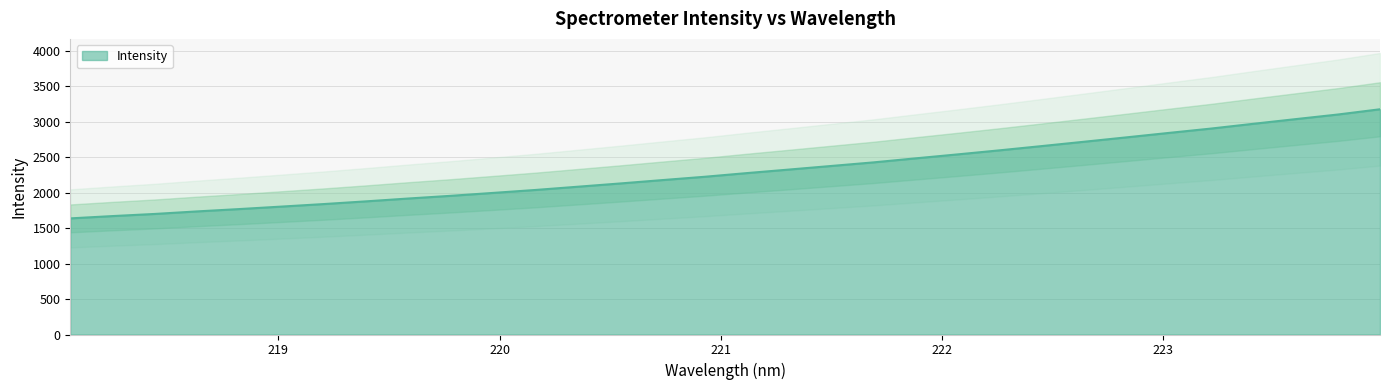

Reading left to right, transcribe all the data shown in this chart.

1636.0	1668.5	1698.6	1734.3	1767.3	1802.4	1838.0	1876.2	1916.2	1954.0	1994.9	2036.4	2081.9	2127.7	2175.3	2222.0	2273.9	2323.8	2374.3	2424.9	2481.9	2537.9	2595.6	2655.5	2716.5	2778.0	2840.3	2901.7	2968.7	3034.3	3099.3	3173.3